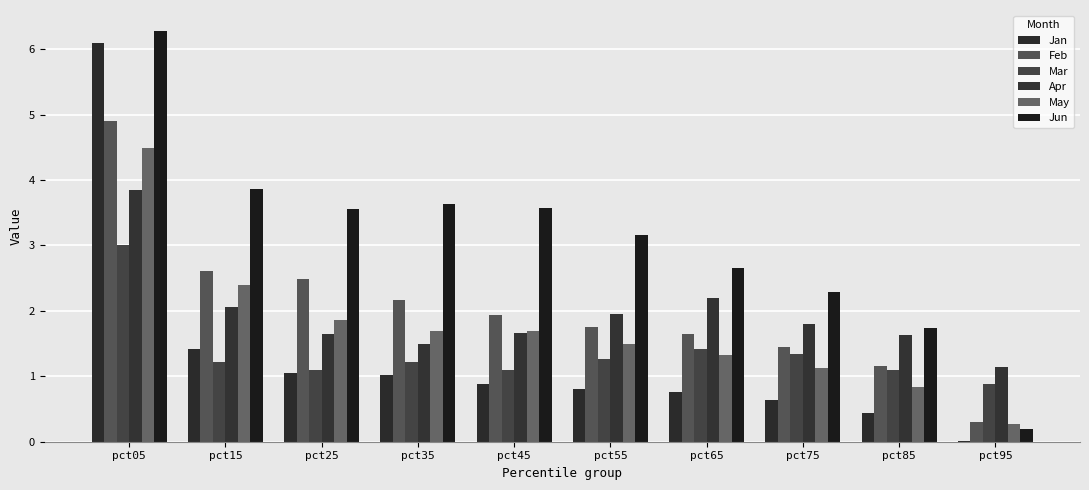

At which category is the sum across all series the highest?

pct05